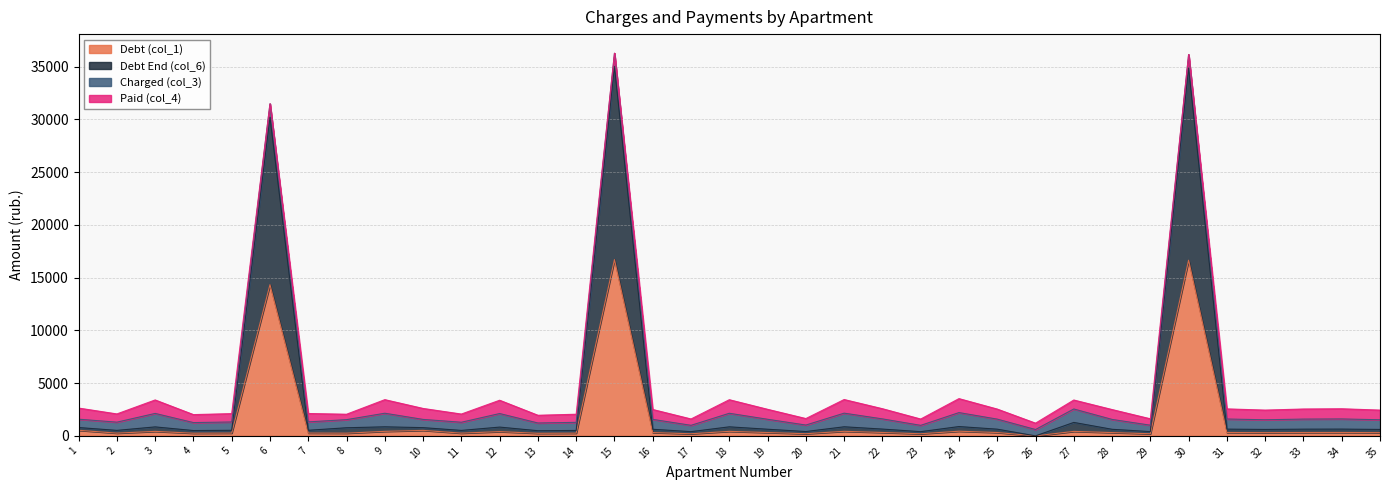

Does the chart display data point markers on the line(s)?

No